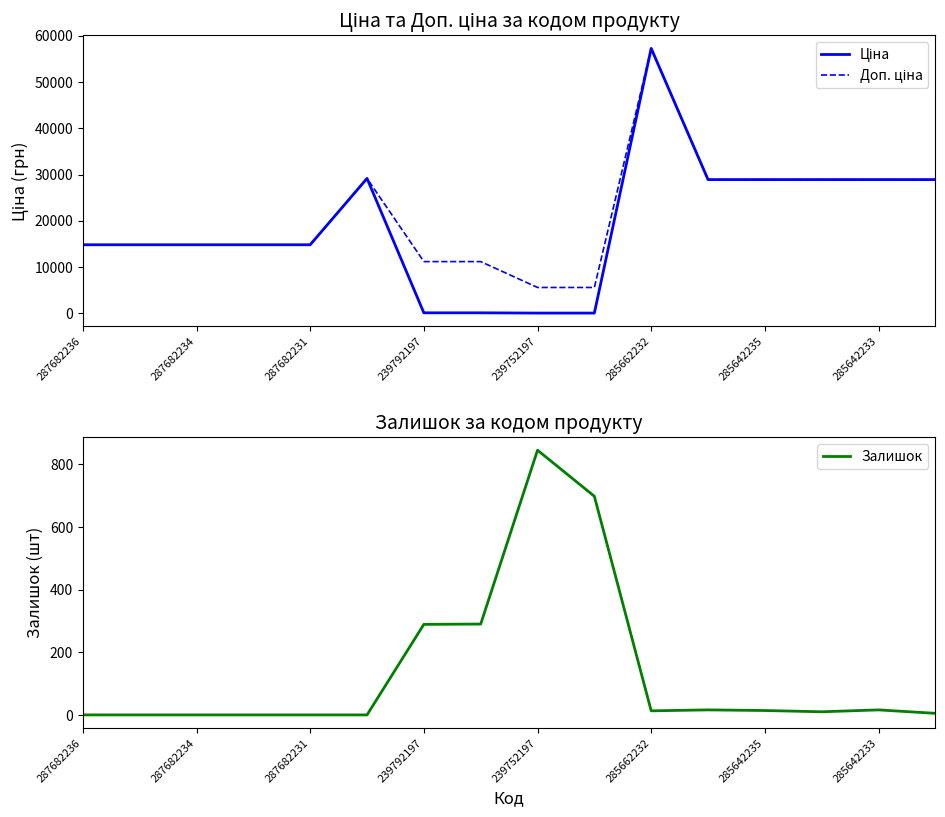

What is the maximum value for Залишок?

845